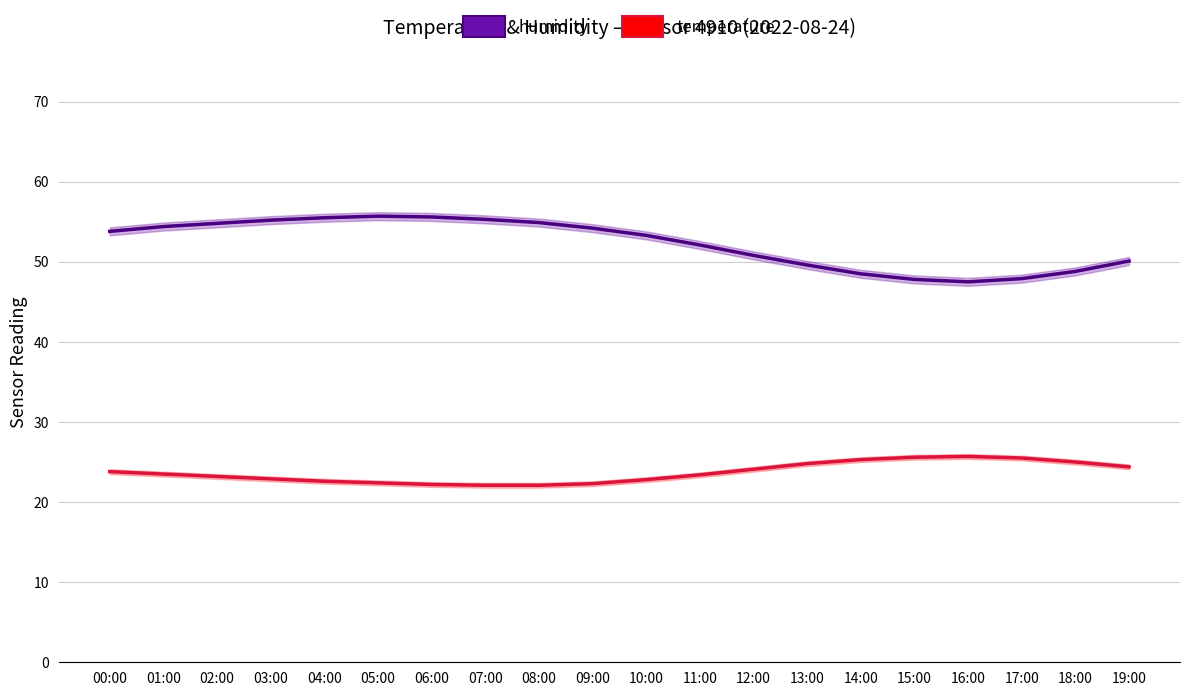

What is the difference between the maximum and second lowest values in the humidity series?

7.9